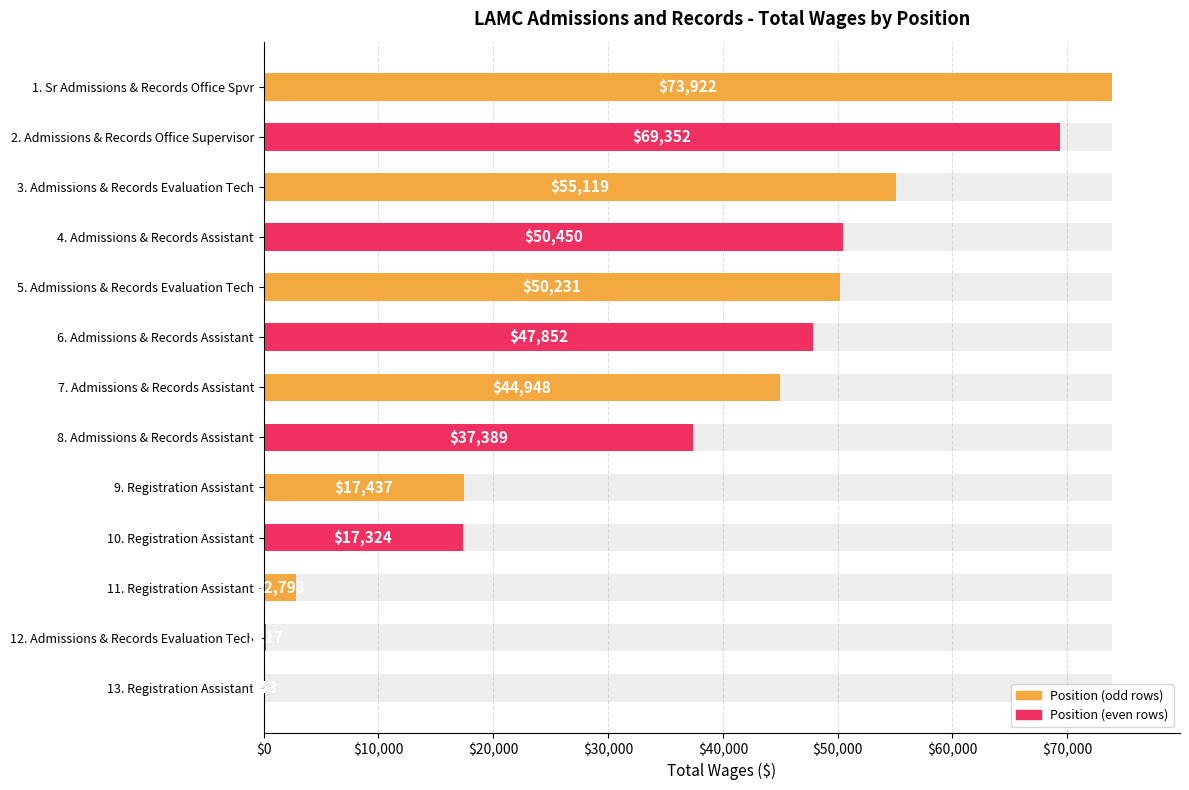

How many bars are there in total?

13